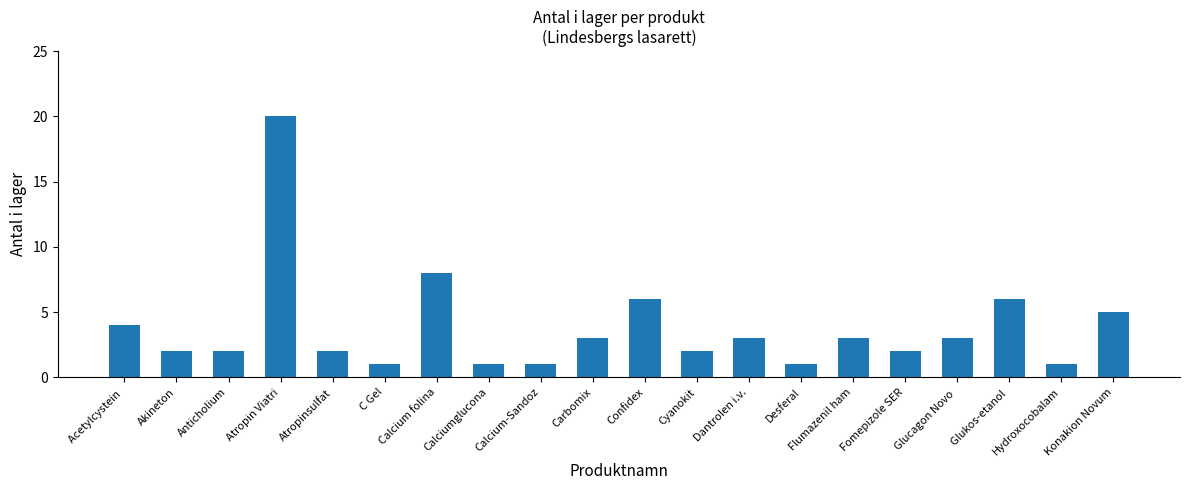

What is the sum of the values at Calciumglucona and Carbomix?

4